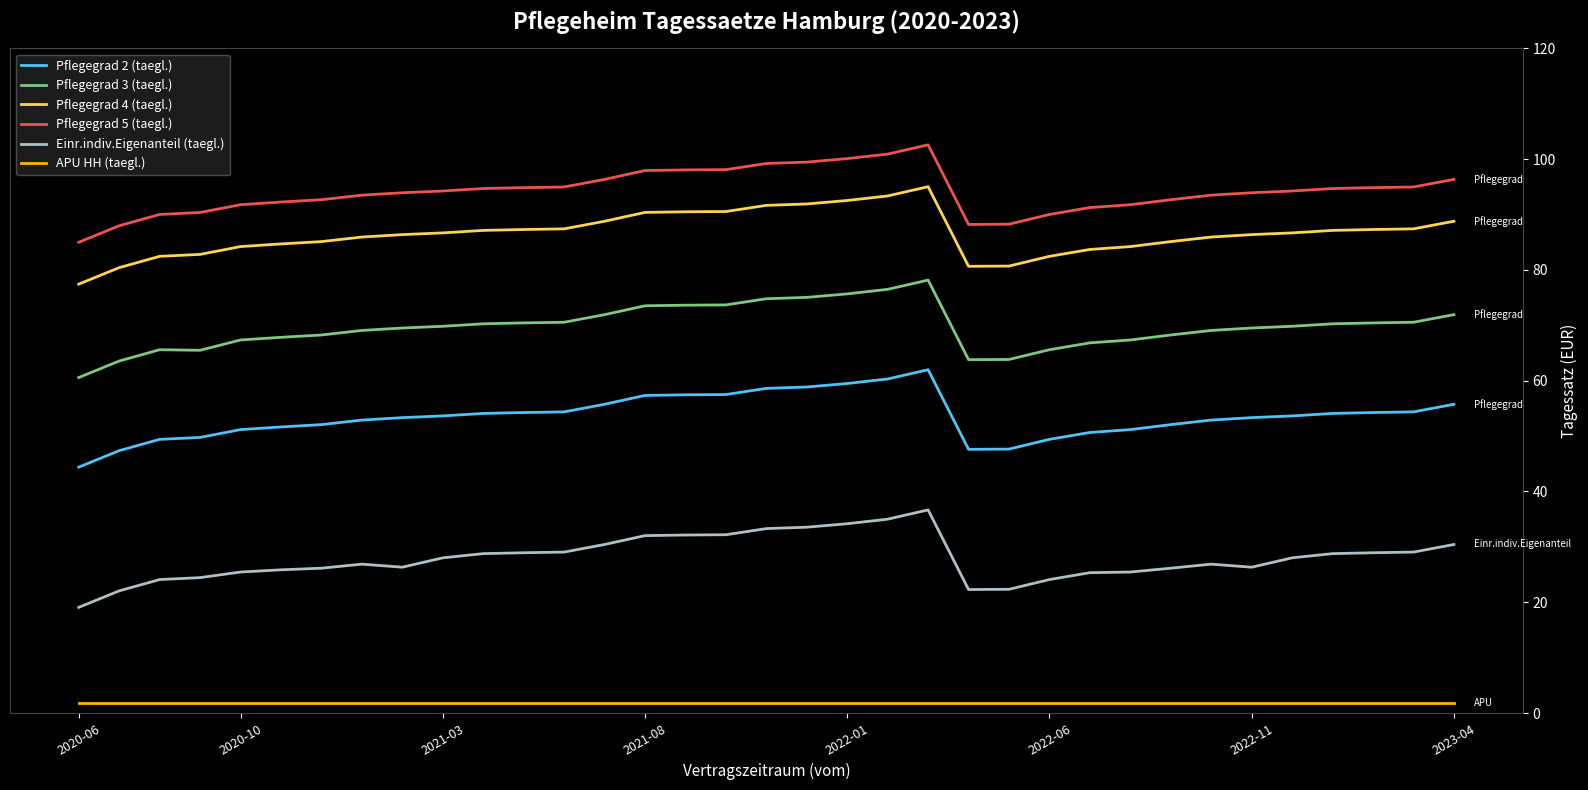

Which series has the largest total across all categories?

Pflegegrad 5 (taegl.)